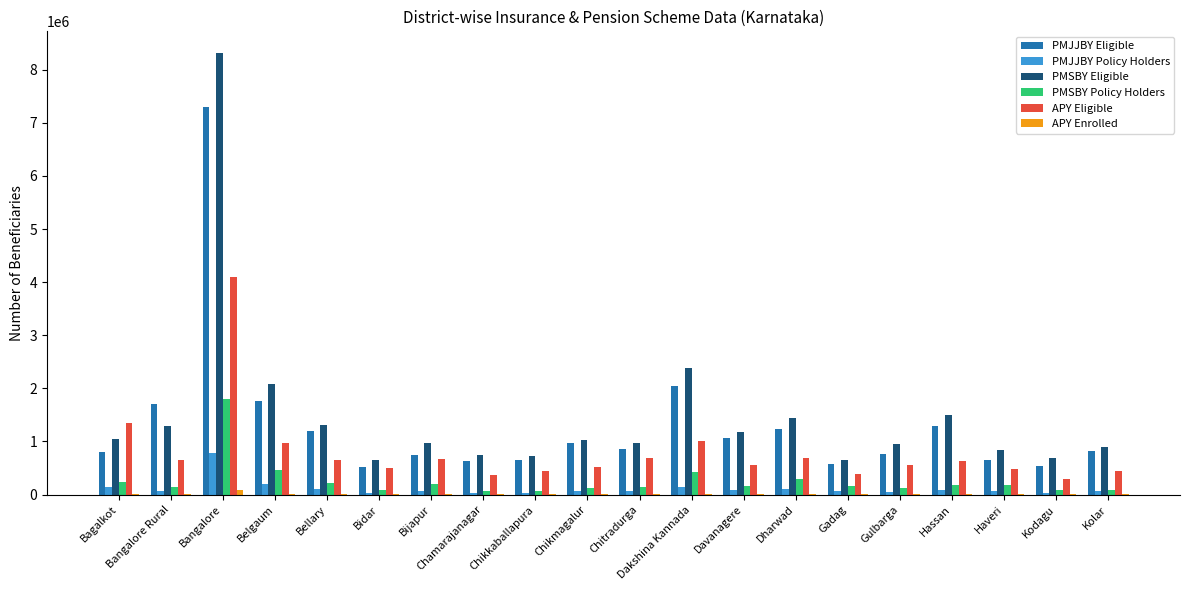

What is the maximum value shown in the chart?

8306046